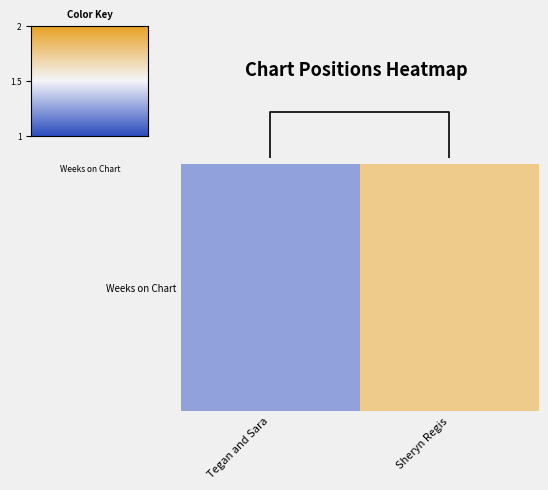

The chart shows a value of 2 at Tegan and Sara. True or false?

False